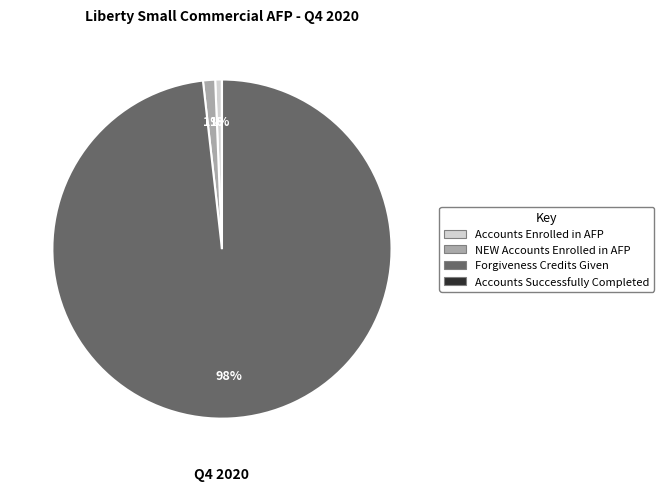

To the nearest percent, what is the average slice percentage?

25%